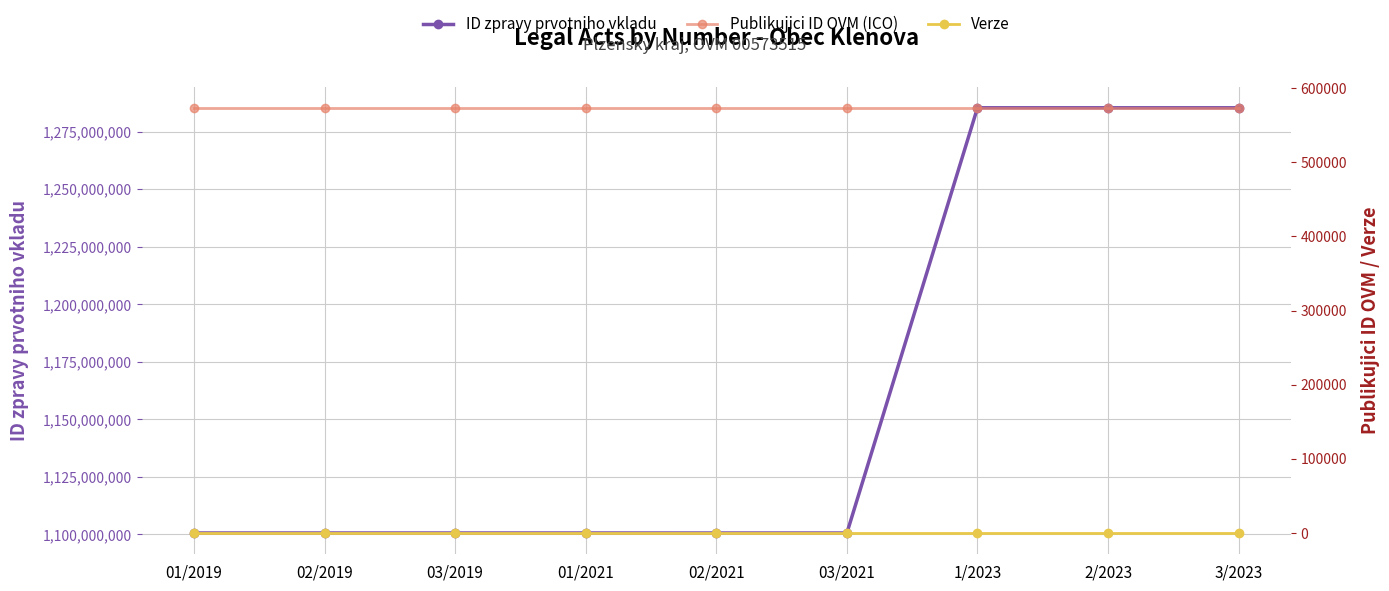

At which label is Verze closest to 1?

01/2019